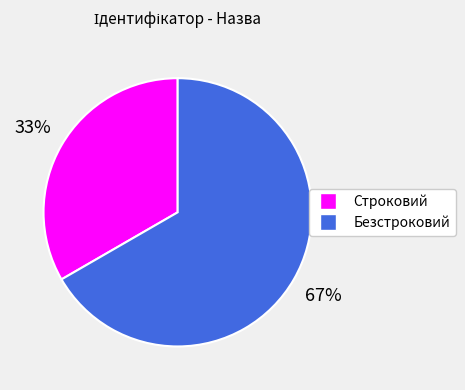

Is there a majority slice in this chart?

Yes